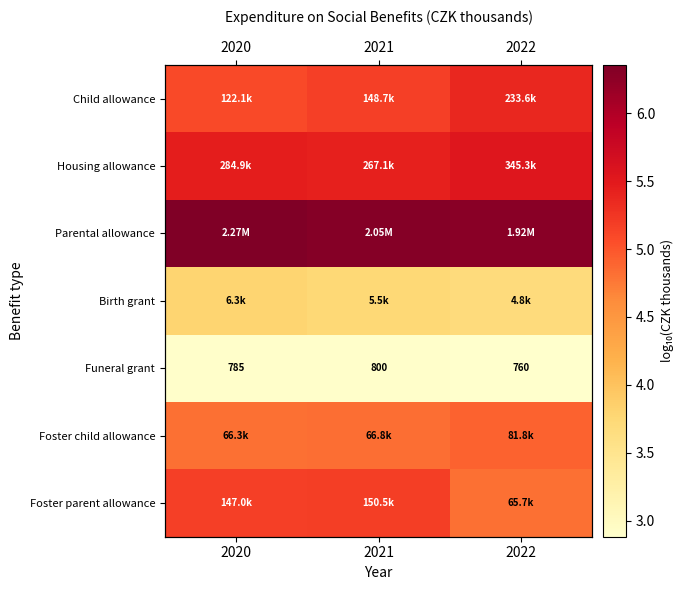

At which label does Foster parent allowance reach its minimum?

2022